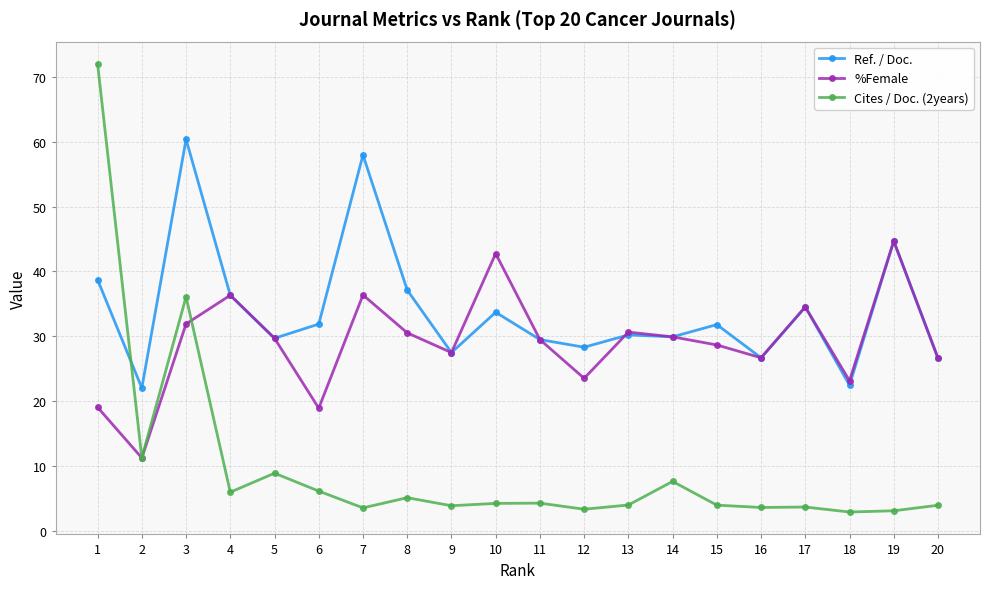

How many intersections are there between Cites / Doc. (2years) and Ref. / Doc.?

1